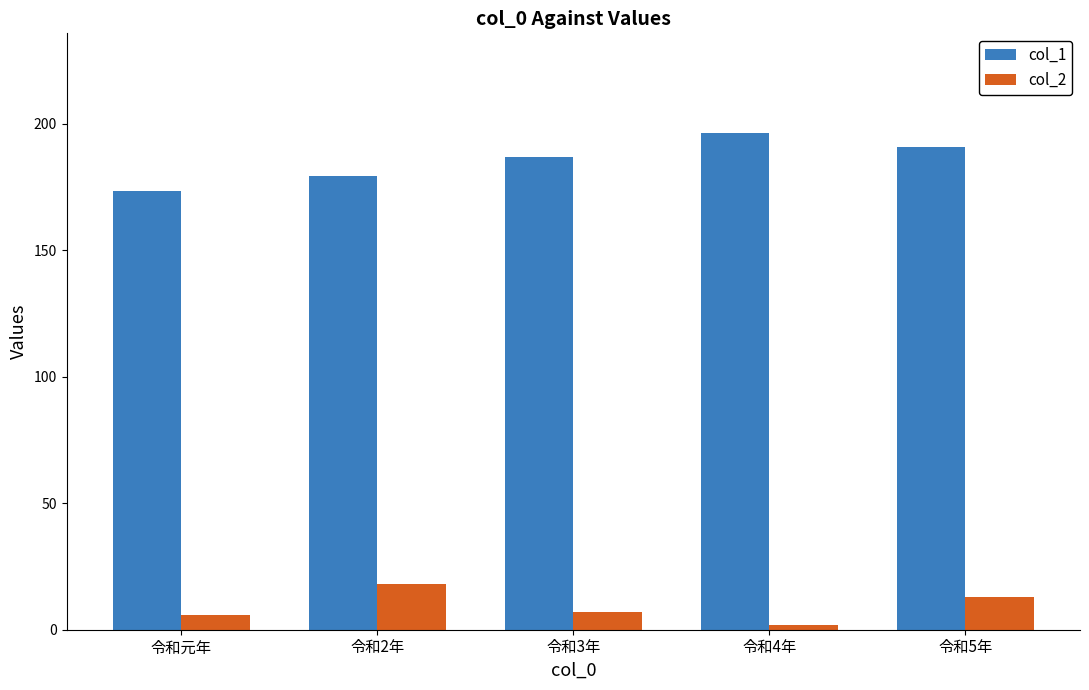

What position from the left is 令和2年?

2